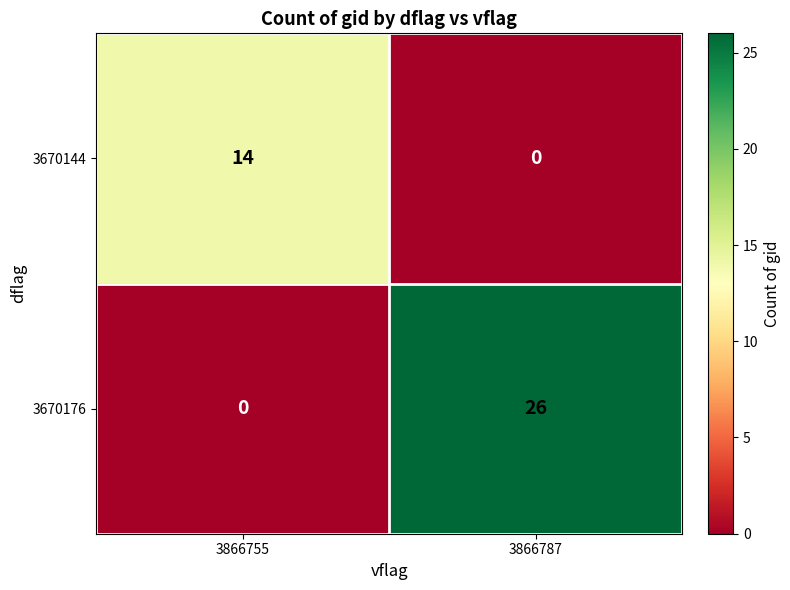

Reading left to right, extract all data points from this chart.

3670144: 3866755=14	3866787=0
3670176: 3866755=0	3866787=26